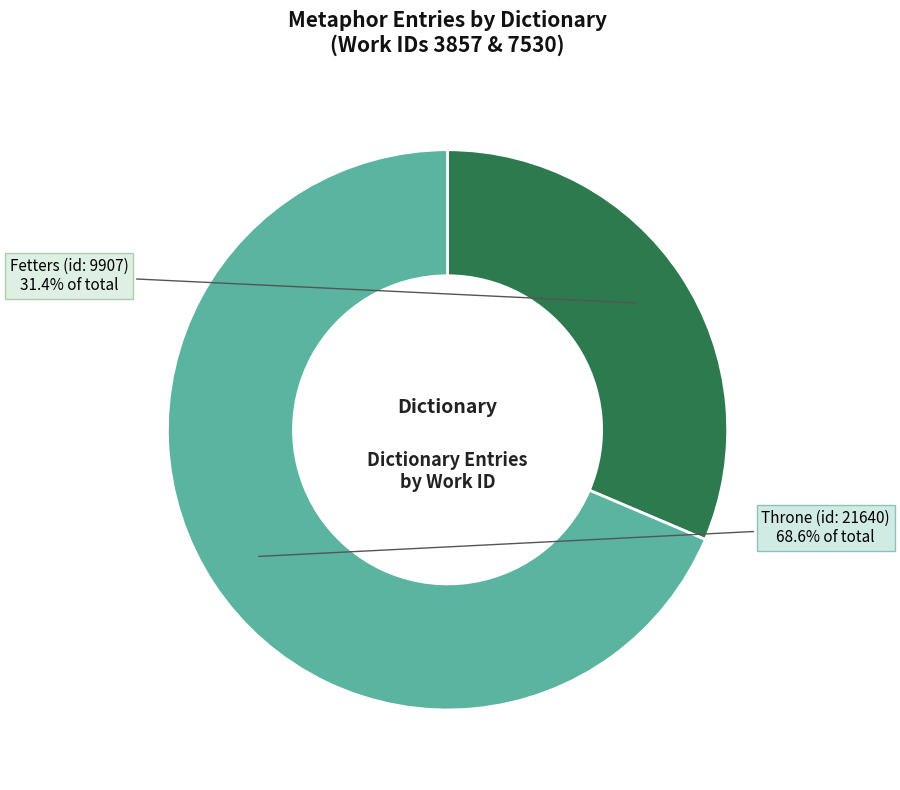

The Fetters (id: 9907) slice represents 31% of the pie. True or false?

True